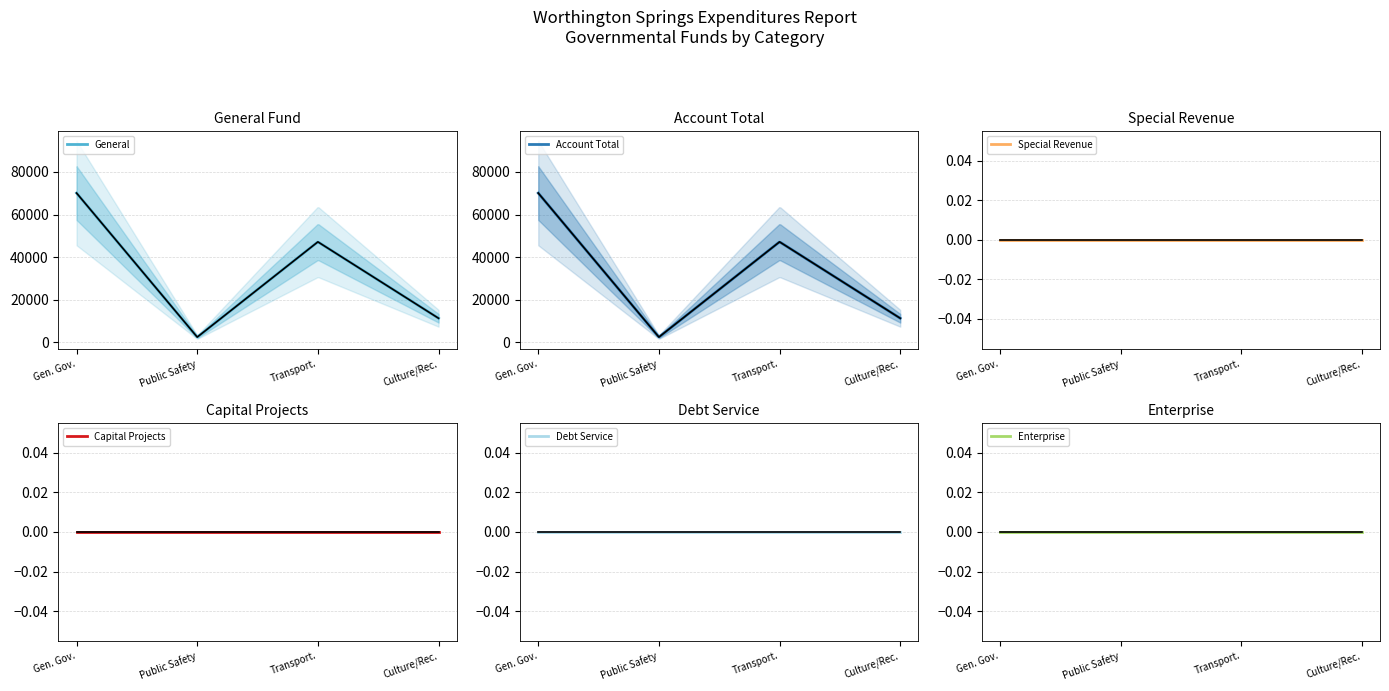

Which has a higher value, Culture / Recreation or Public Safety?

Culture / Recreation